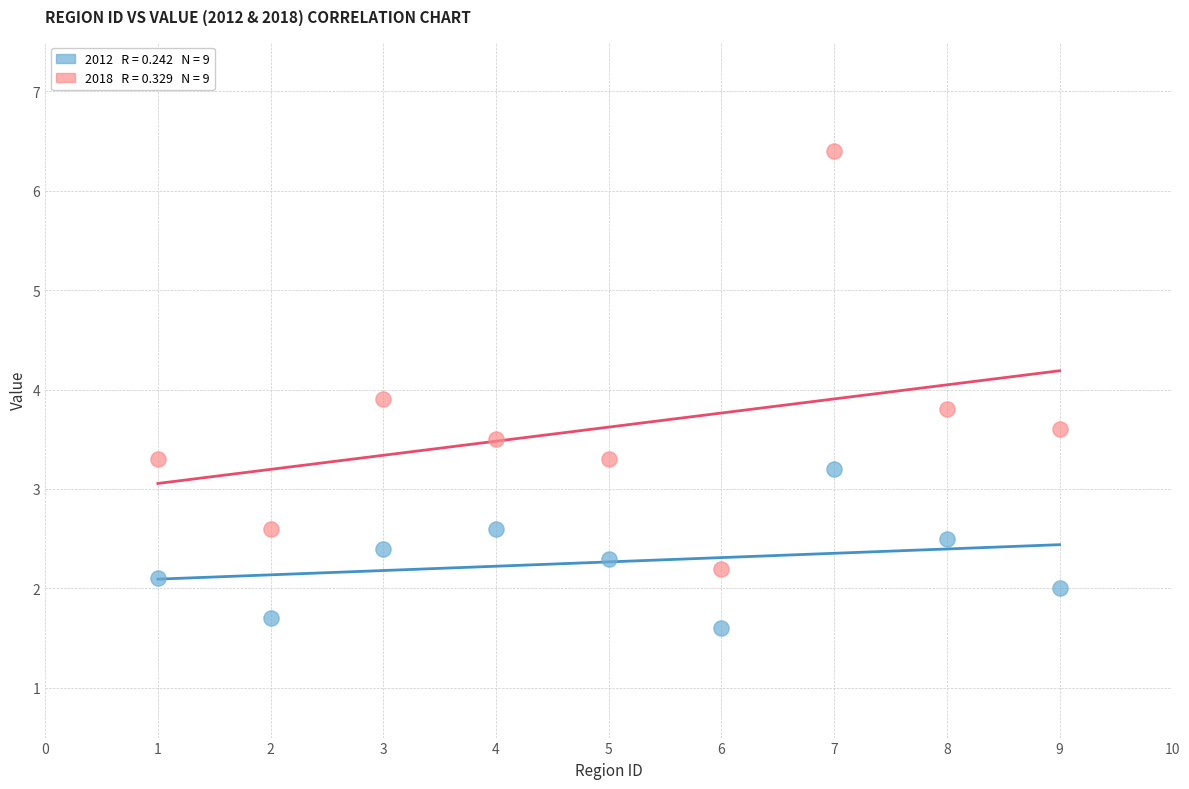

Across all series, what Y value is closest to 4?

3.9